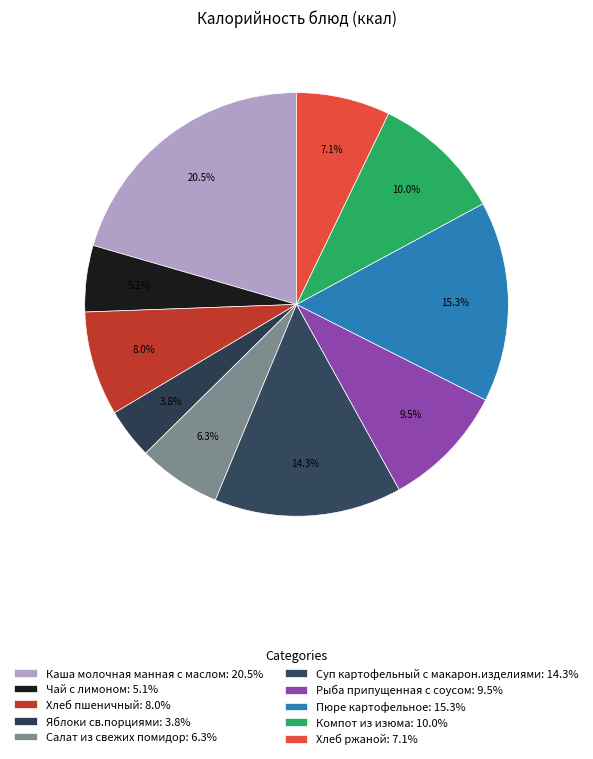

How many slices are in this pie chart?

10